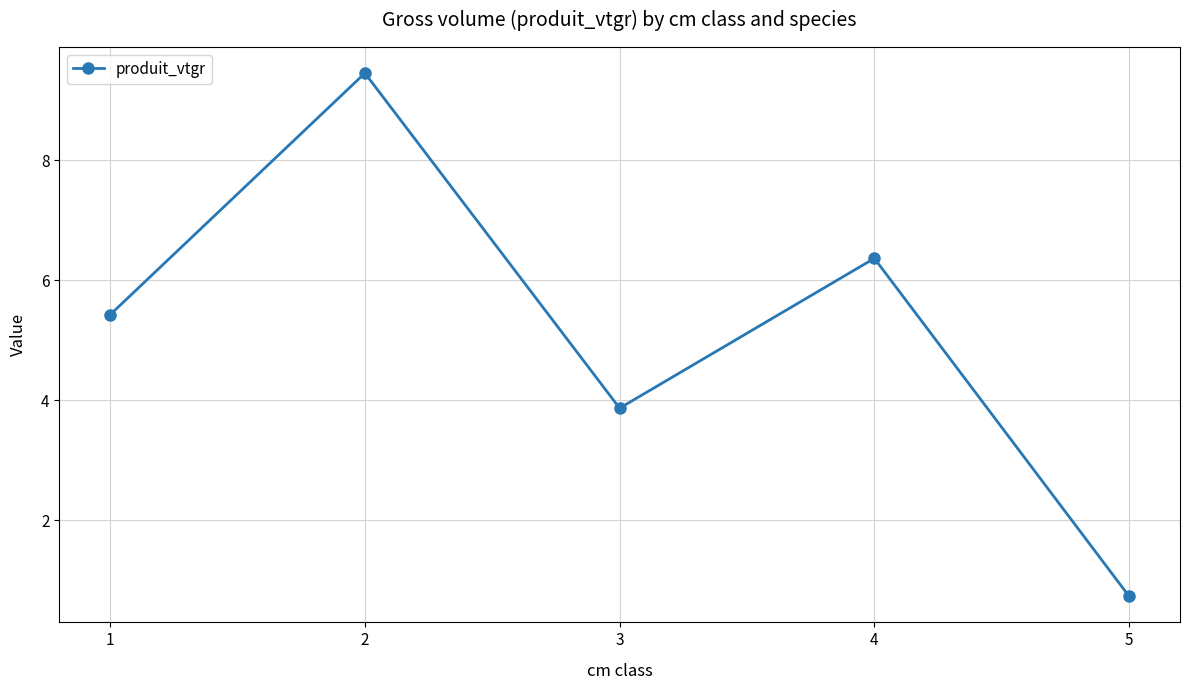

List the labels in order of value, largest first.

2, 4, 1, 3, 5